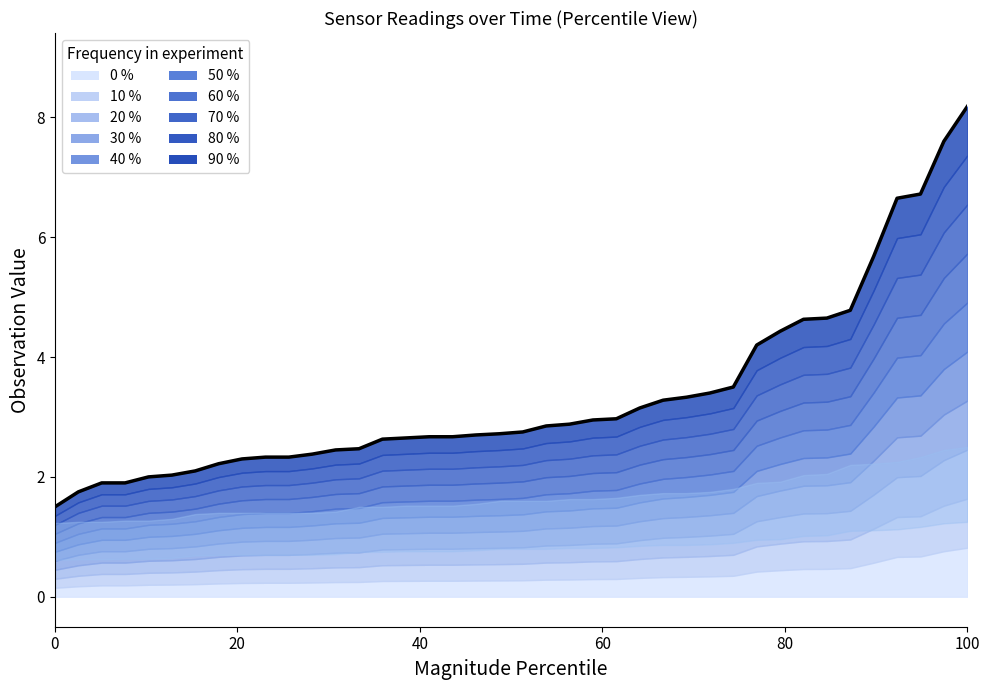

True or false: there are more than 0 points higher than both neighbors.

False